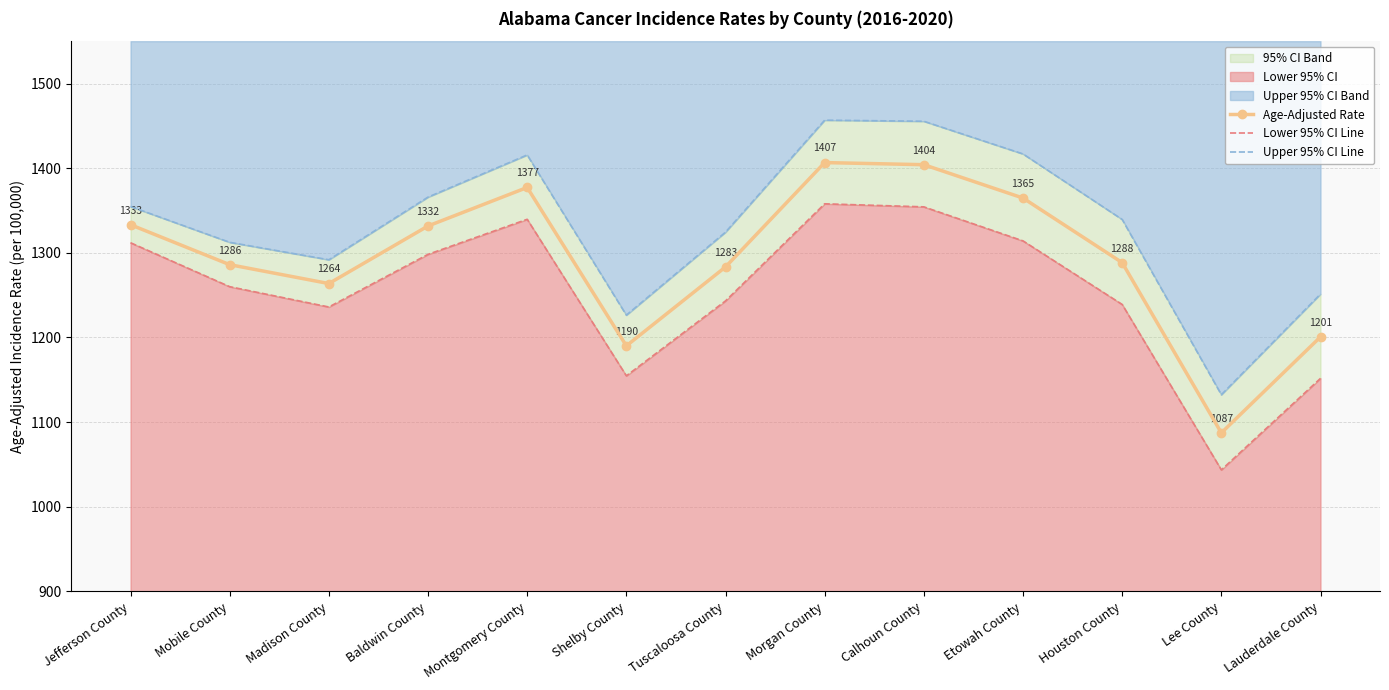

How many lines are shown in the chart?

3